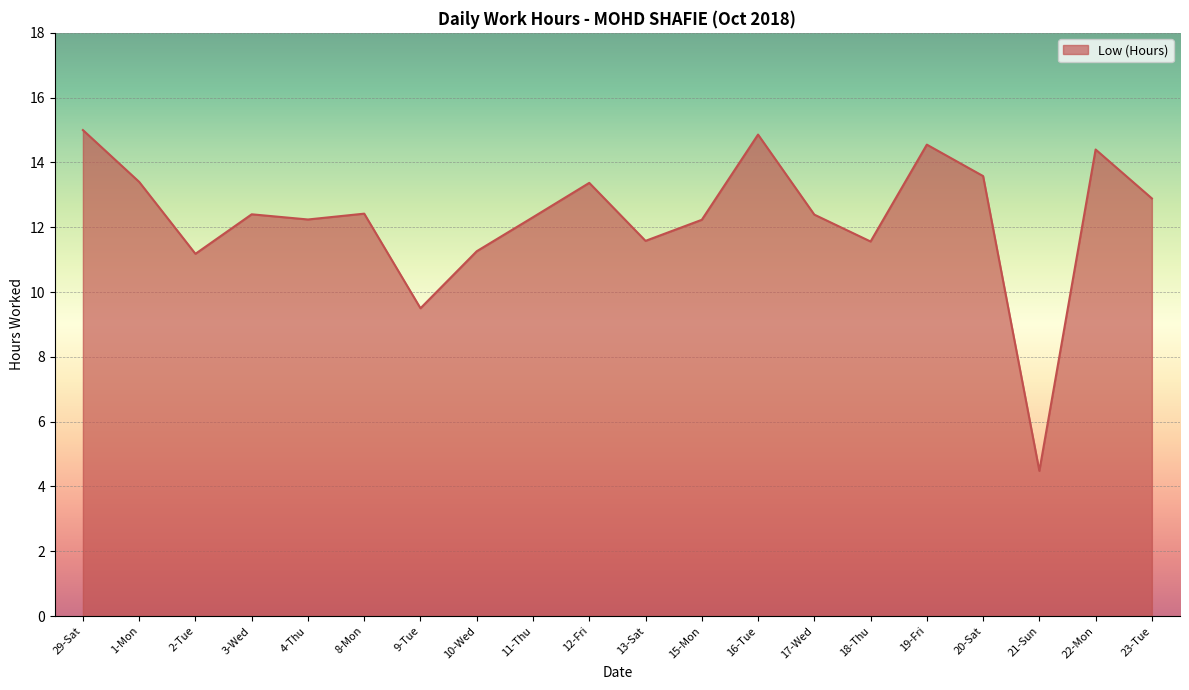

What is the difference between the values at 18-Thu and 10-Wed?

0.3